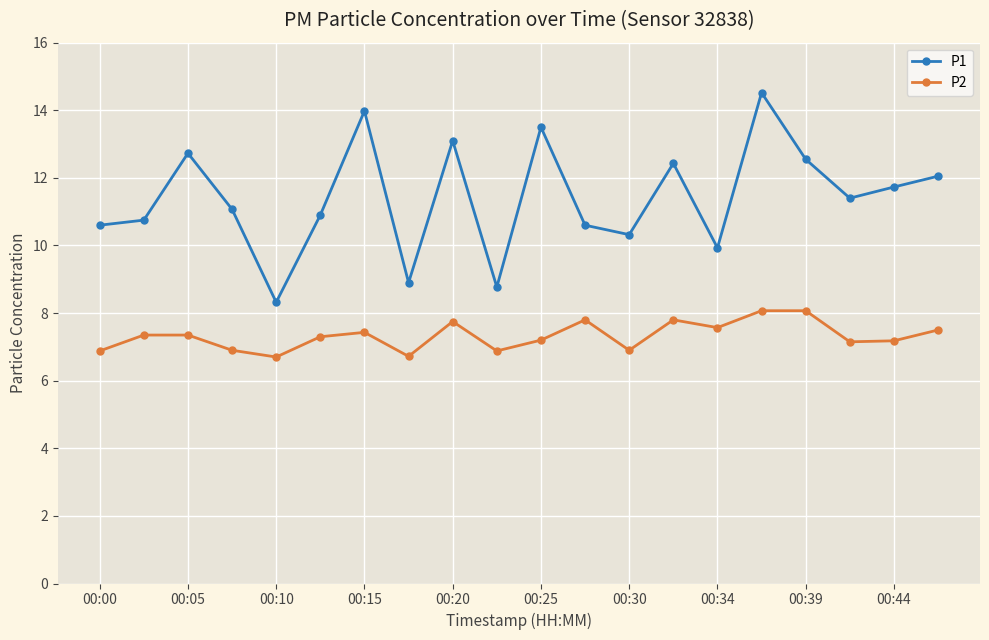

Which series has the largest total across all categories?

P1